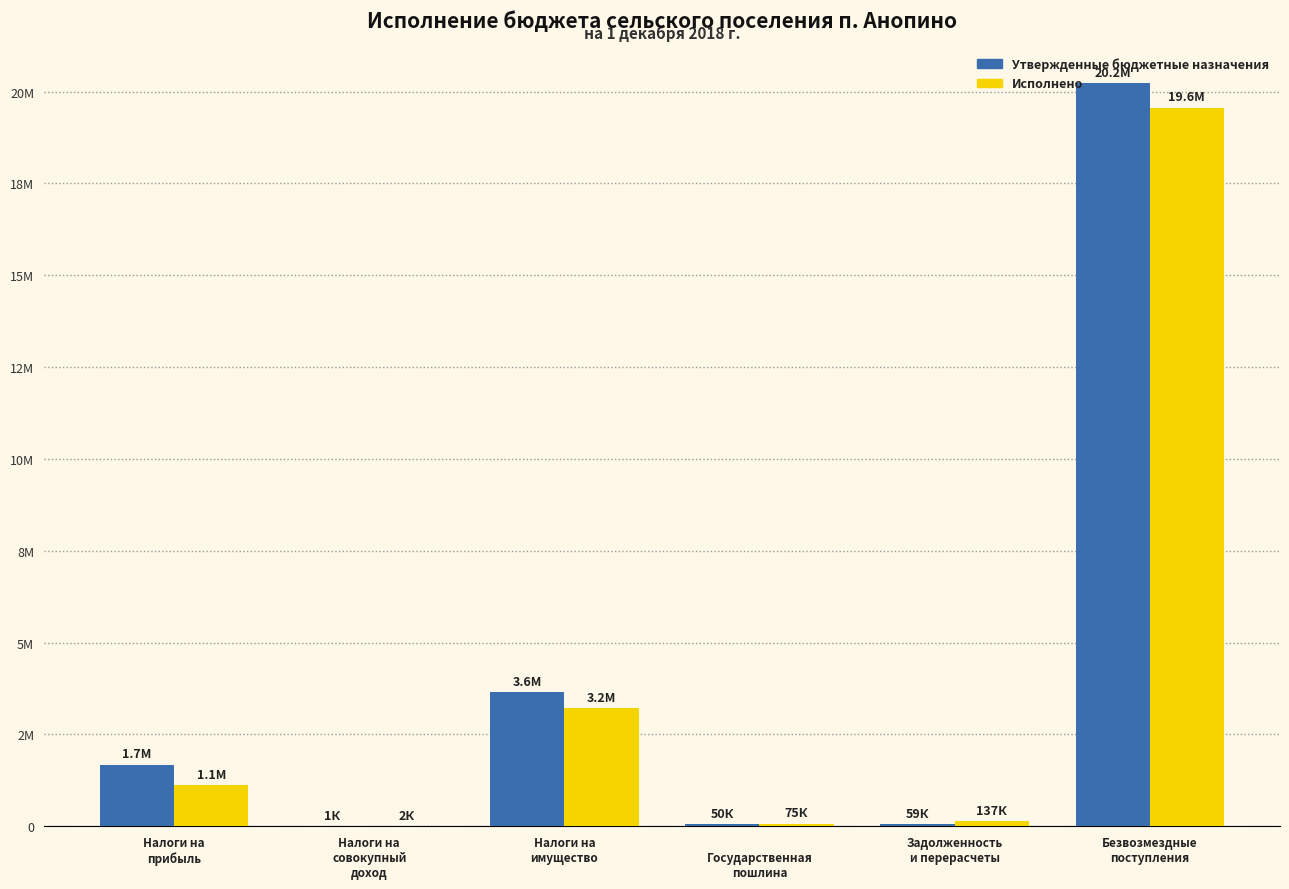

What are all the series names shown in the legend?

Утвержденные бюджетные назначения, Исполнено